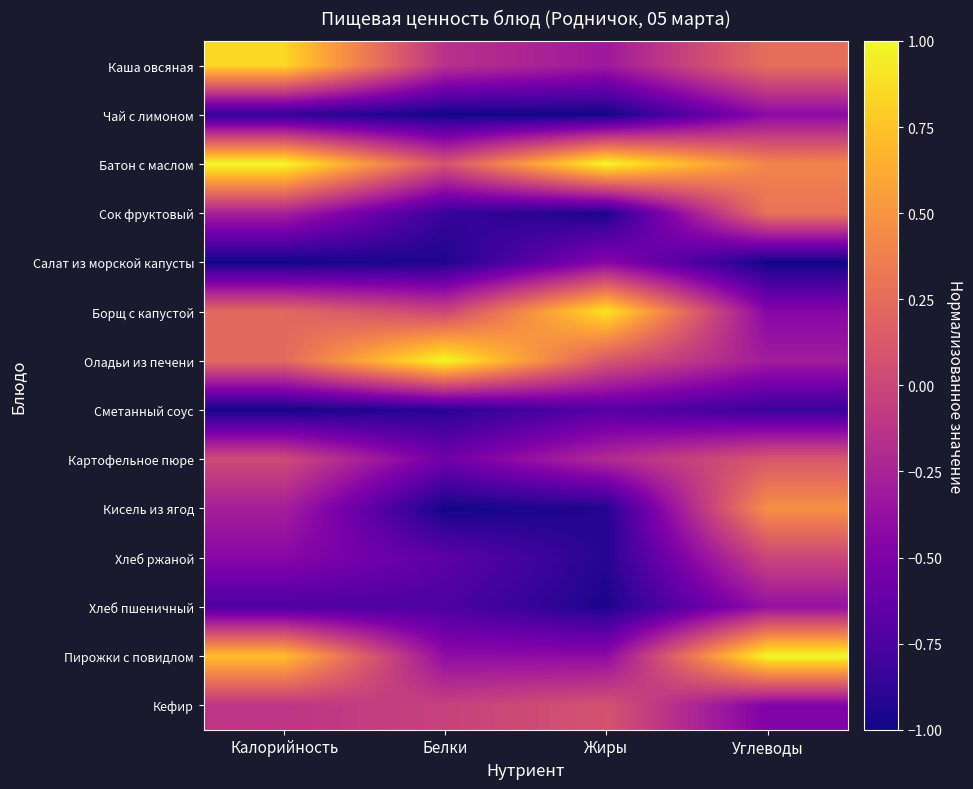

What is the maximum value shown in the chart?

1.0